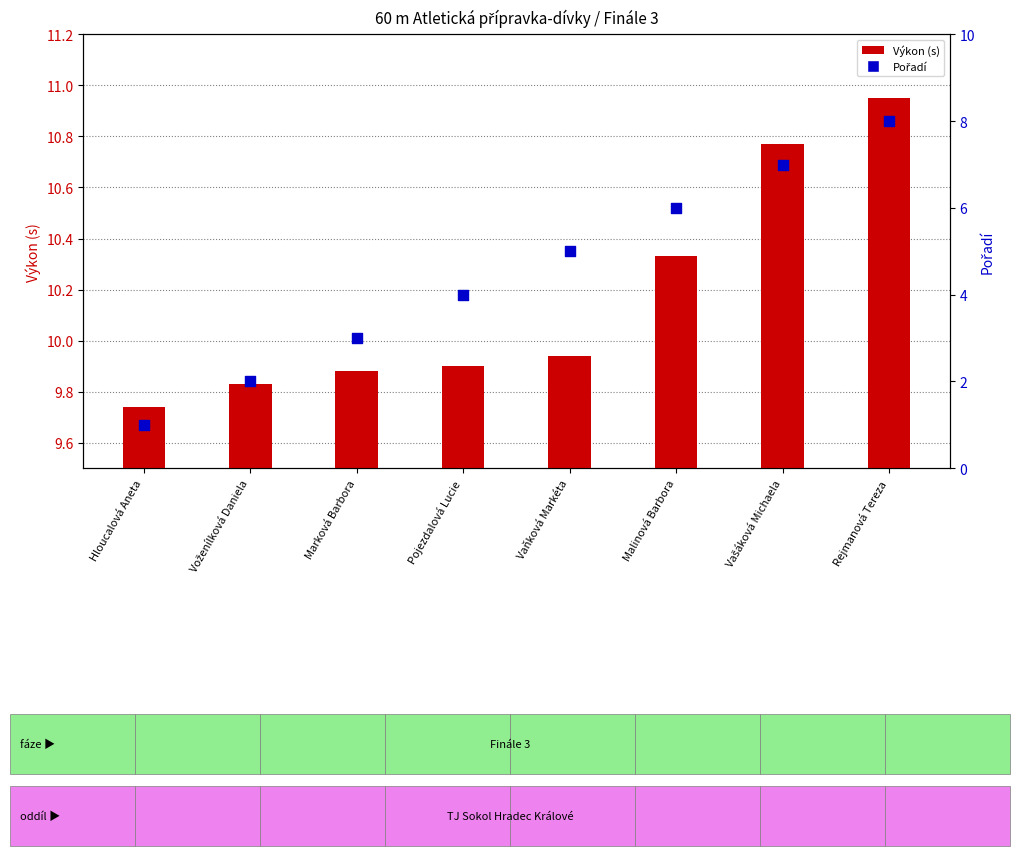

Is the value of Výkon (s) at Vašáková Michaela greater than the value of Pořadí at Rejmanová Tereza?

Yes